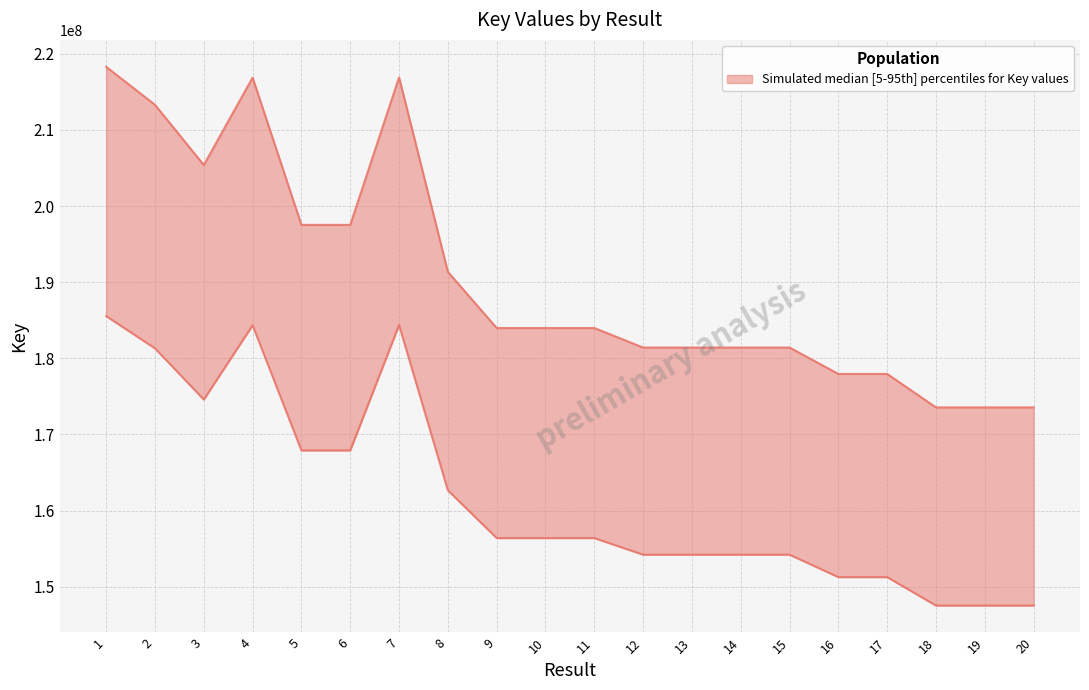

True or false: the data shows 197524627 at 6.

True